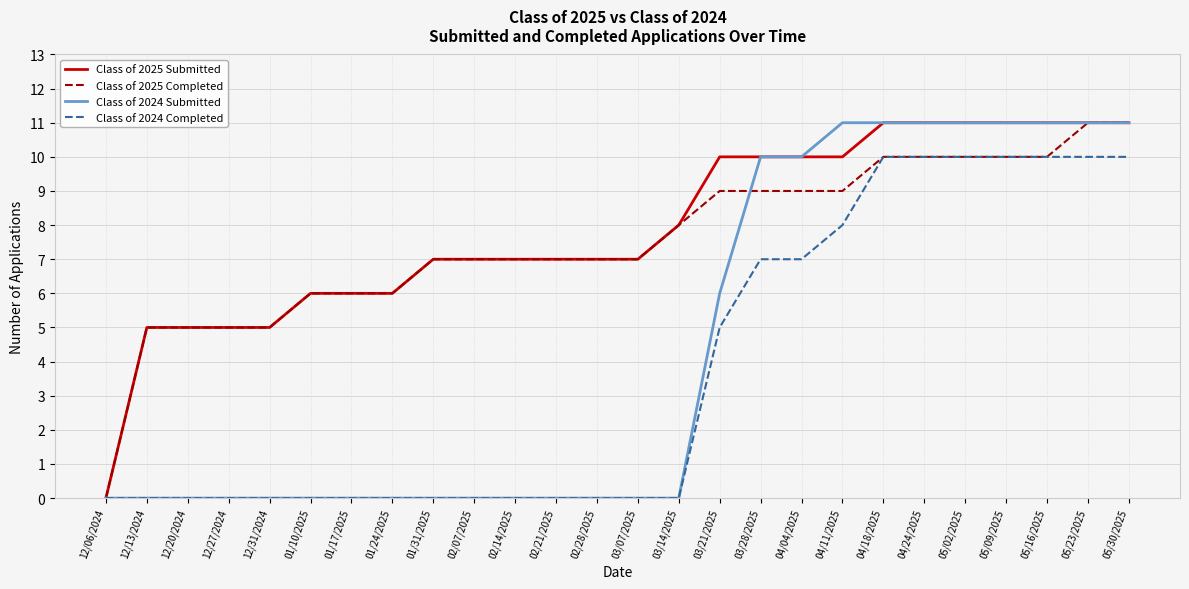

Which category has the lowest value in the Class of 2025 Submitted series?

12/06/2024